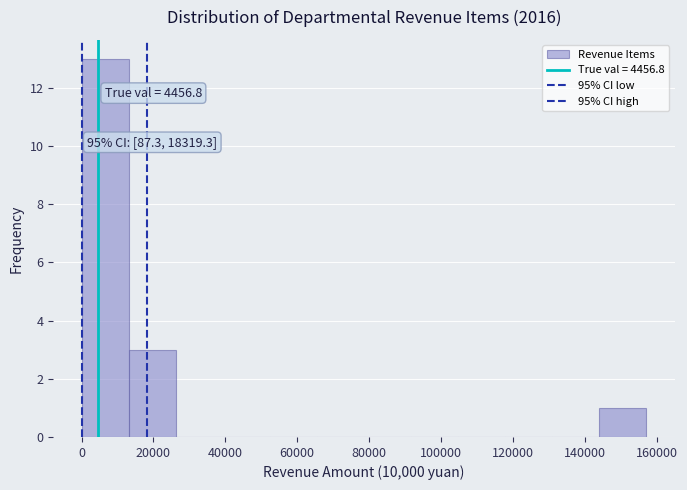

Over which range of the x-axis is the bar tallest?

0 to 14000